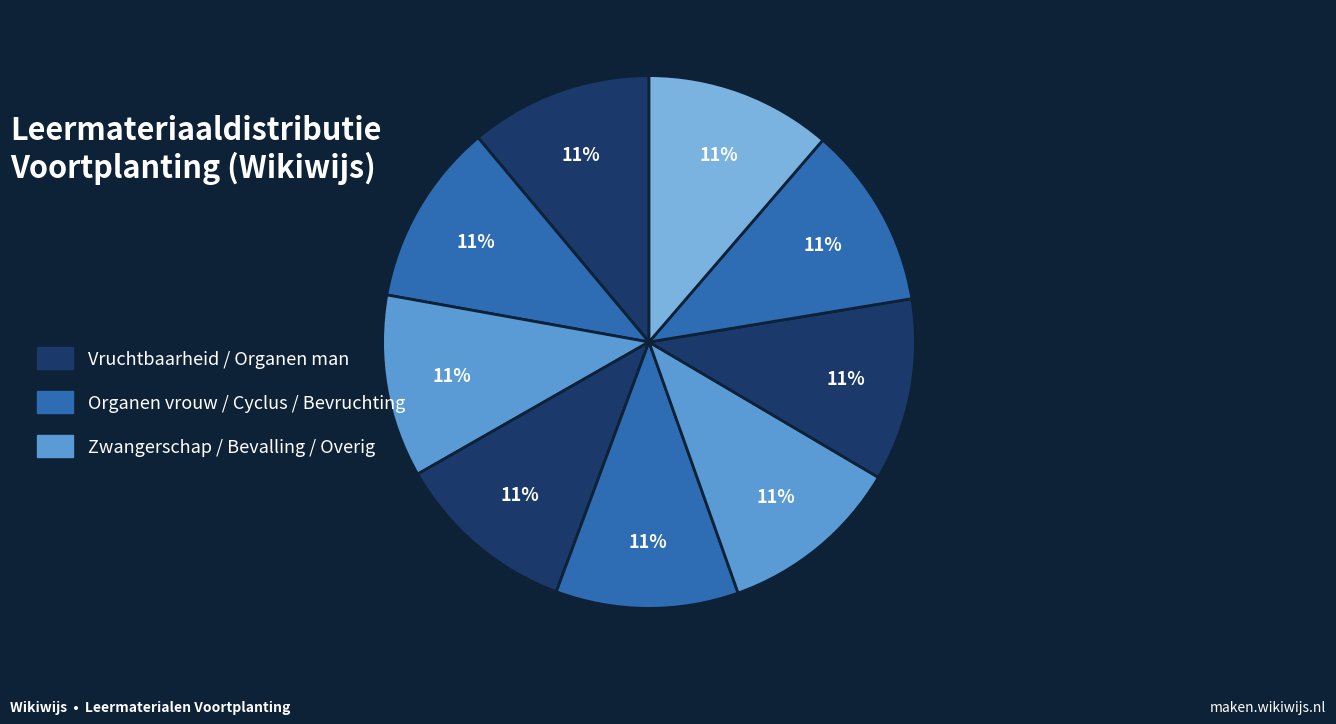

How many slices are in this pie chart?

9